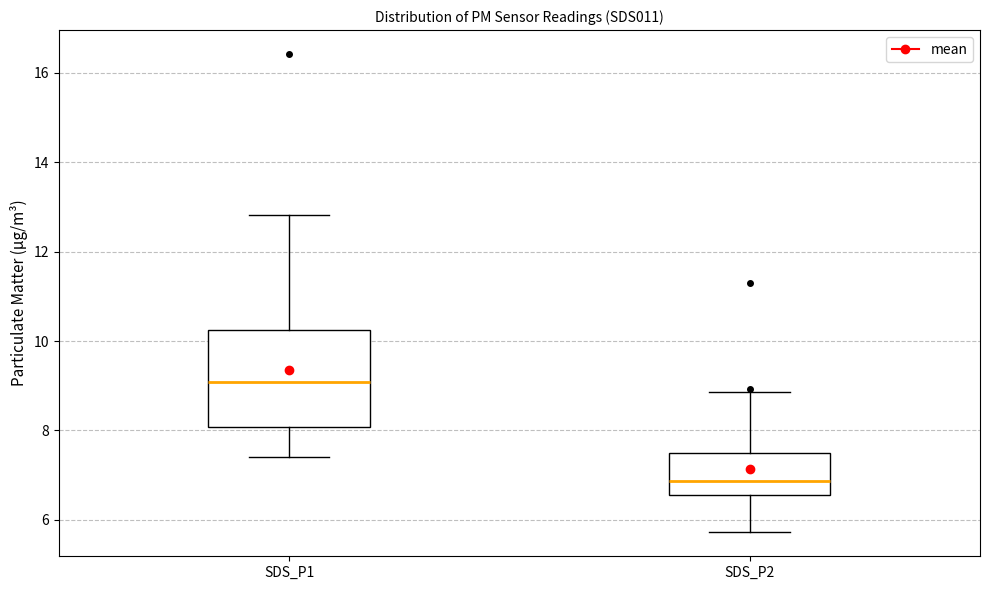

Which box has the highest median line?

SDS_P1